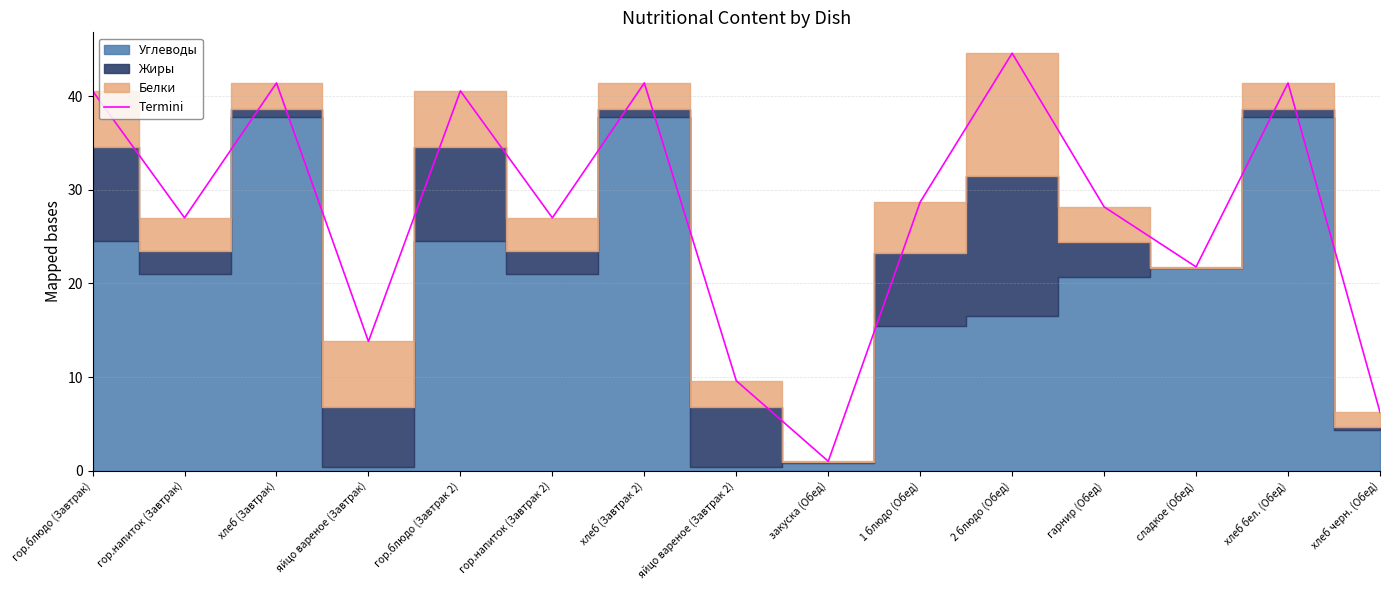

Rank the categories by value from lowest to highest.

закуска (Обед), хлеб черн. (Обед), яйцо вареное (Завтрак 2), яйцо вареное (Завтрак), сладкое (Обед), гор.напиток (Завтрак), гор.напиток (Завтрак 2), гарнир (Обед), 1 блюдо (Обед), гор.блюдо (Завтрак), гор.блюдо (Завтрак 2), хлеб (Завтрак), хлеб (Завтрак 2), хлеб бел. (Обед), 2 блюдо (Обед)